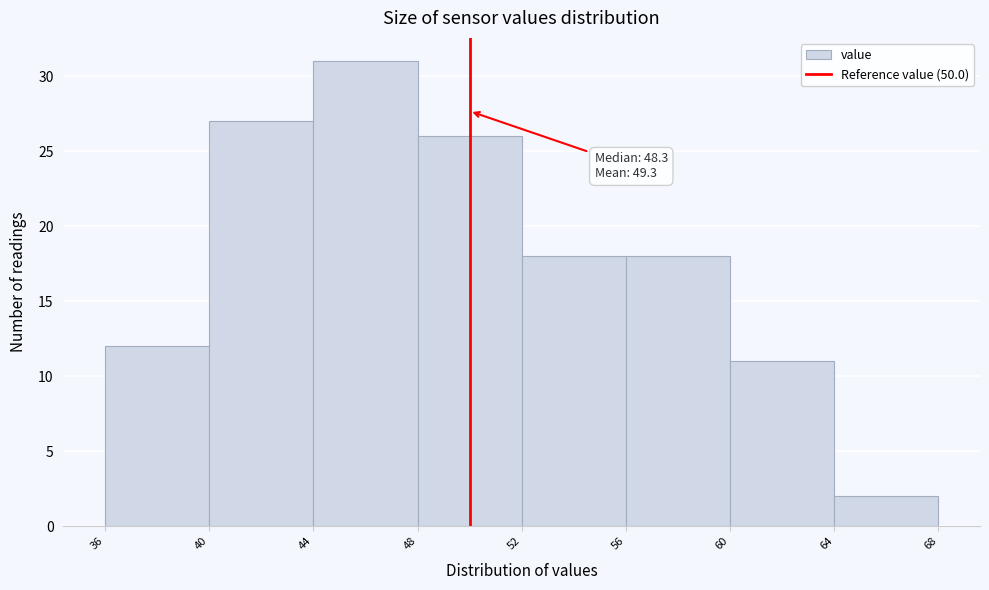

Which range on the x-axis has the tallest bar?

44 to 48